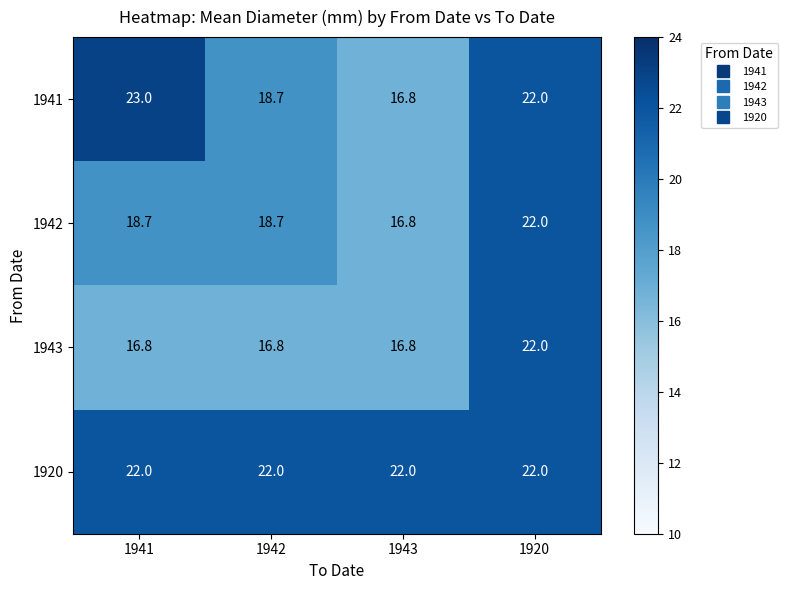

What is the average value of the 1920 series?

22.0